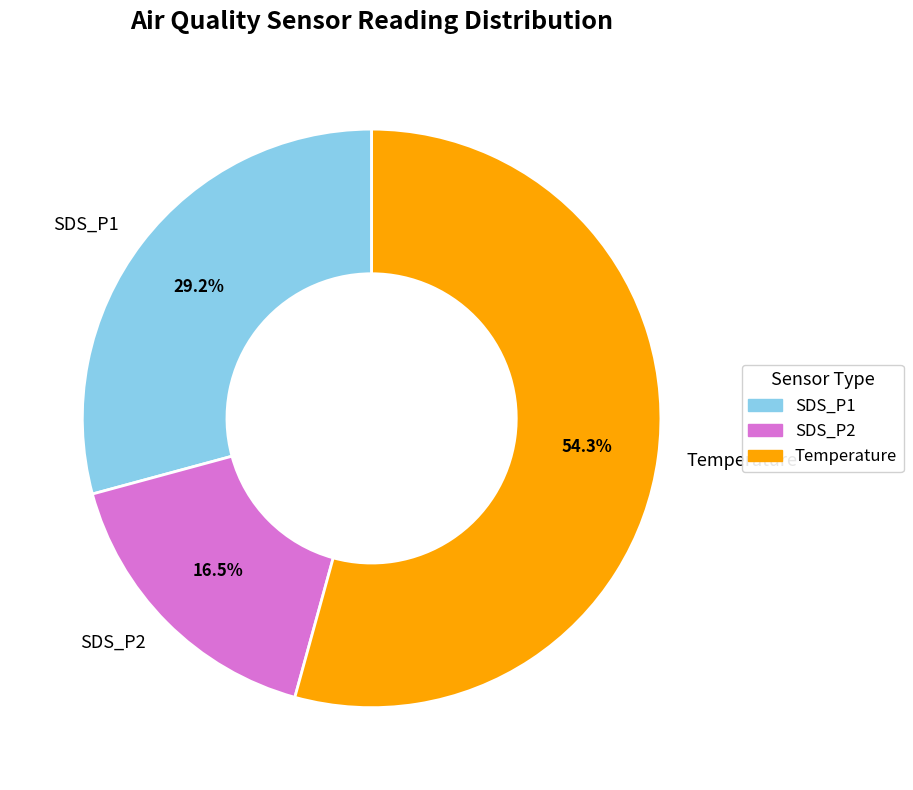

What is the ratio of the value at SDS_P1 to the value at Temperature?

0.5